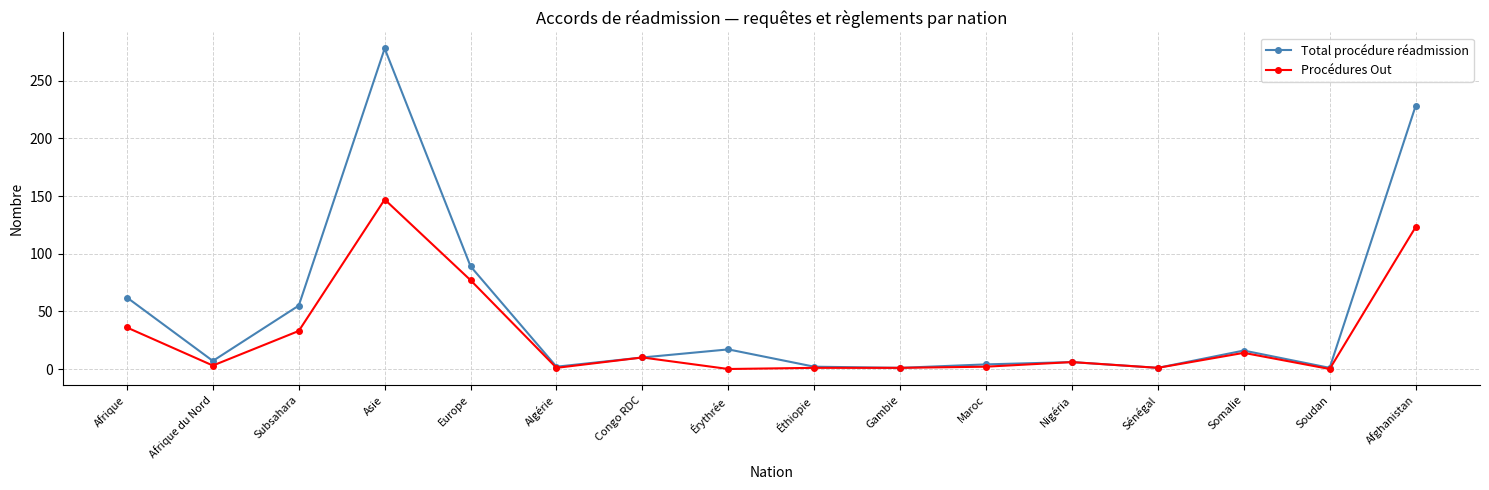

How many interior local valleys does the Total procédure réadmission series have?

5